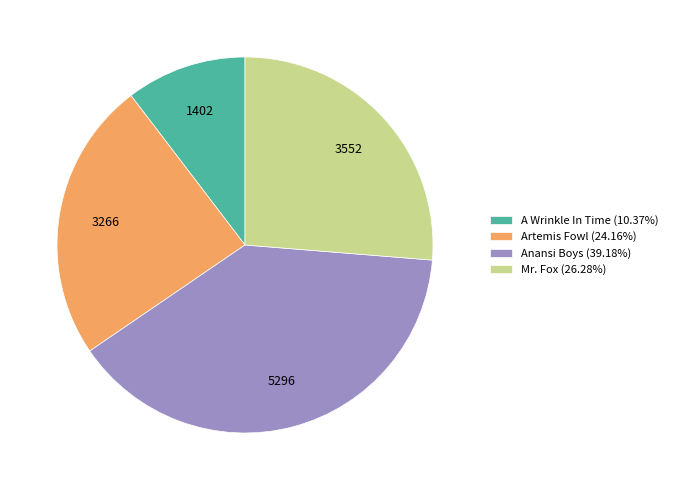

What is the largest slice in the pie chart?

Anansi Boys